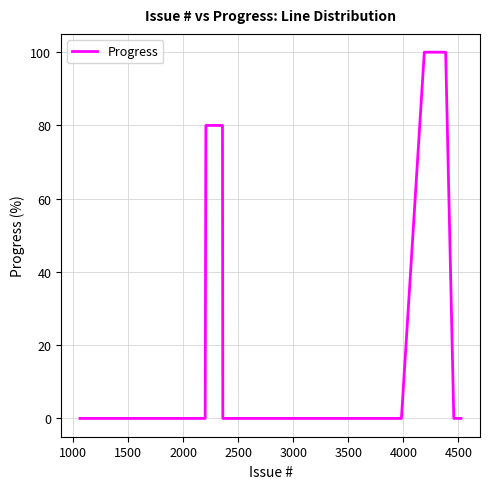

What is the sum of all values?

460